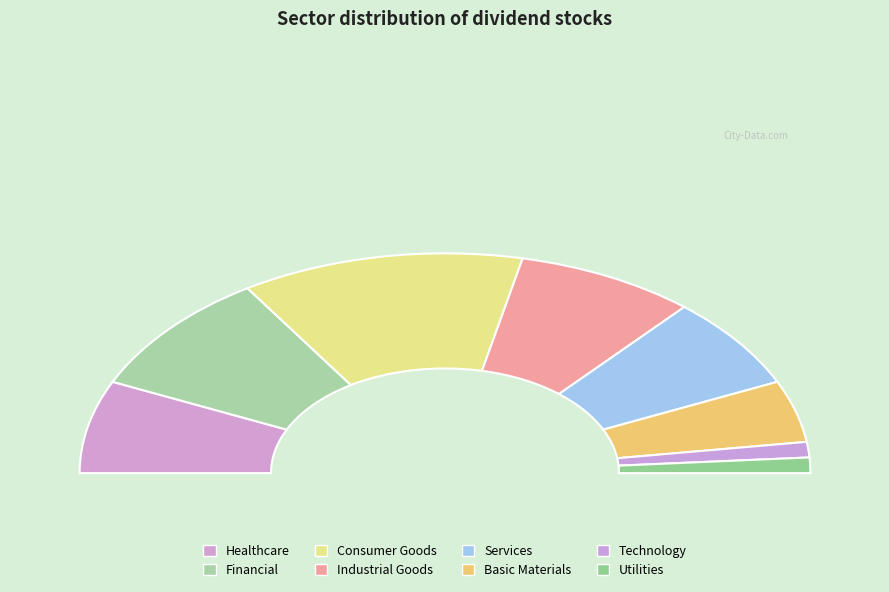

To the nearest percent, what is the difference between the largest and smallest slice percentages?

23%